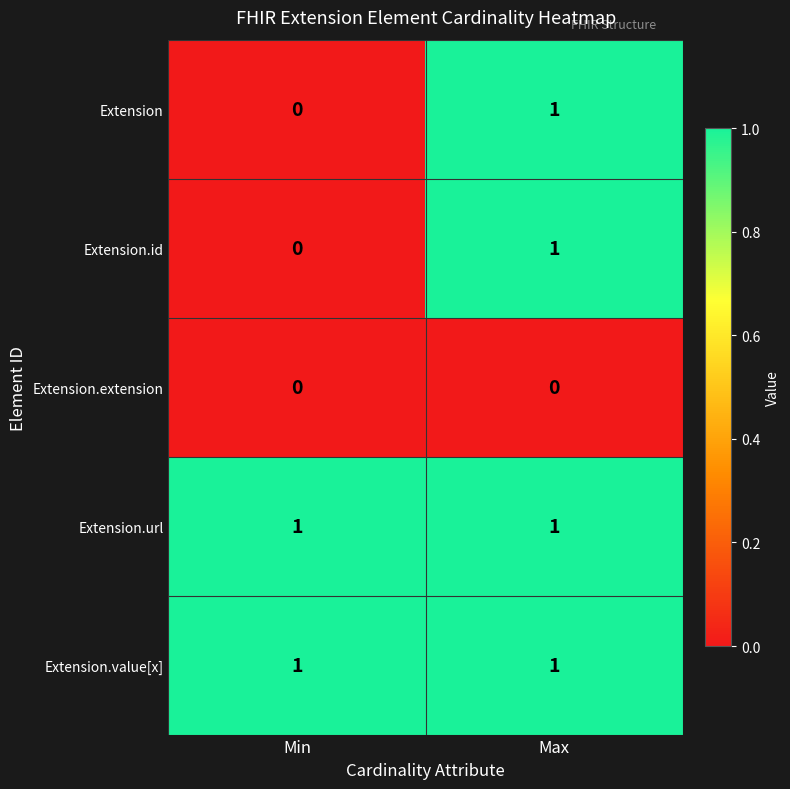

True or false: Extension.url has a value of 1 at Max.

True